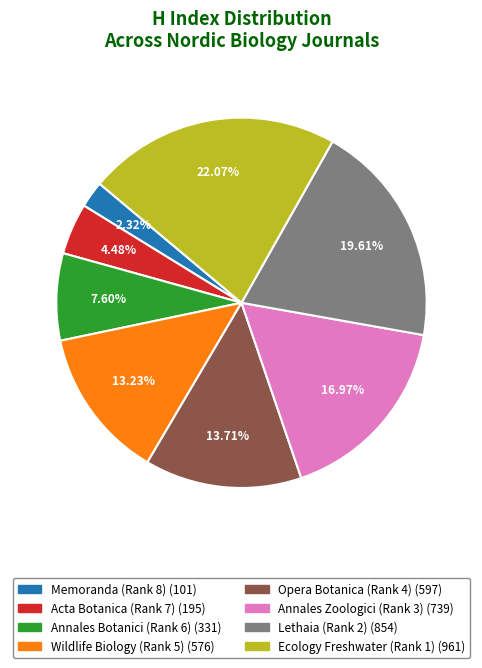

The Annales Zoologici (Rank 3) slice represents 17% of the pie. True or false?

True